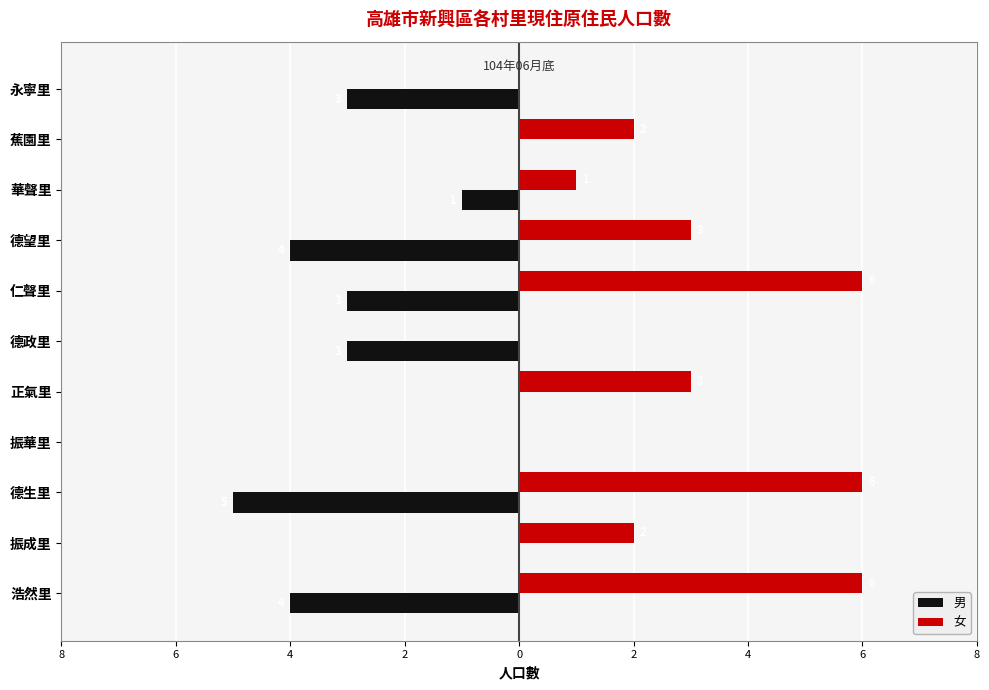

Count the 男 values in the range -4 to 0.

10